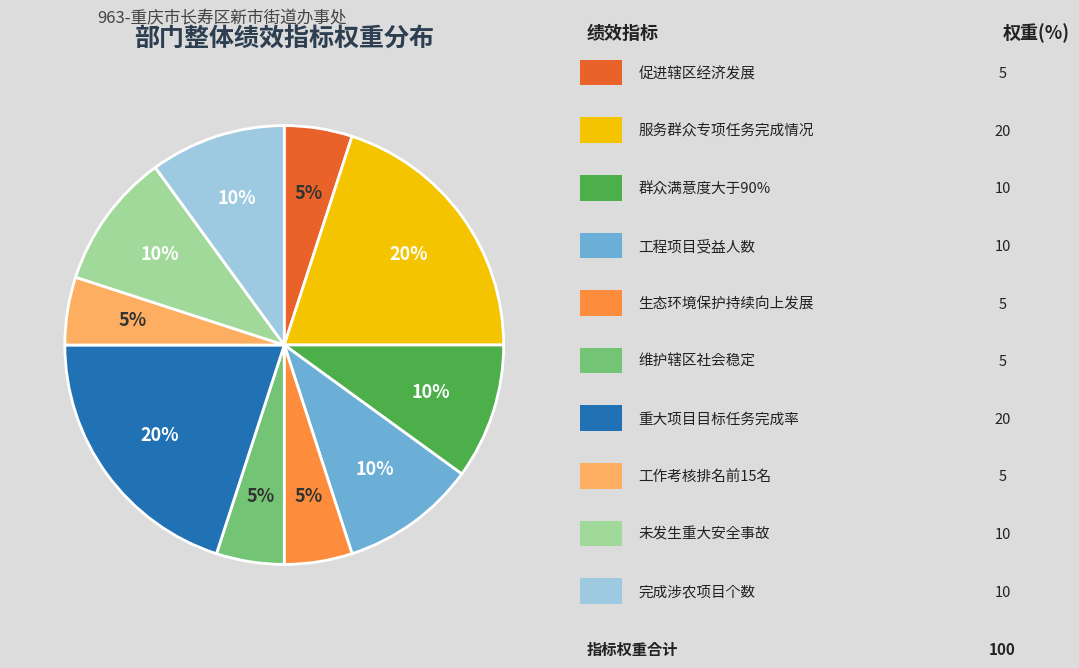

Is there a majority slice in this chart?

No